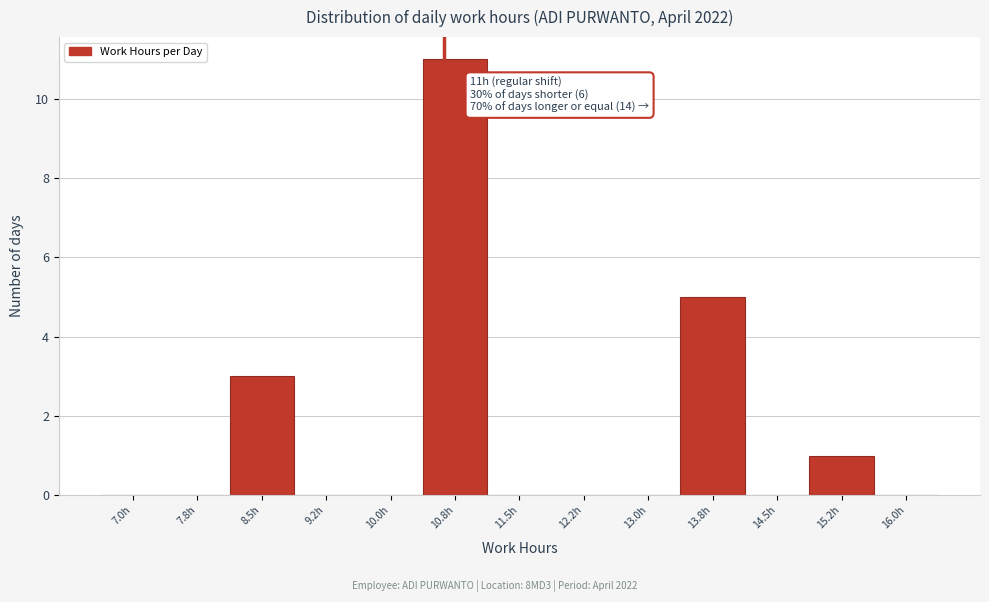

Reading left to right, list all the values displayed in this chart.

7.0h=0	7.8h=0	8.5h=3	9.2h=0	10.0h=0	10.8h=11	11.5h=0	12.2h=0	13.0h=0	13.8h=5	14.5h=0	15.2h=1	16.0h=0